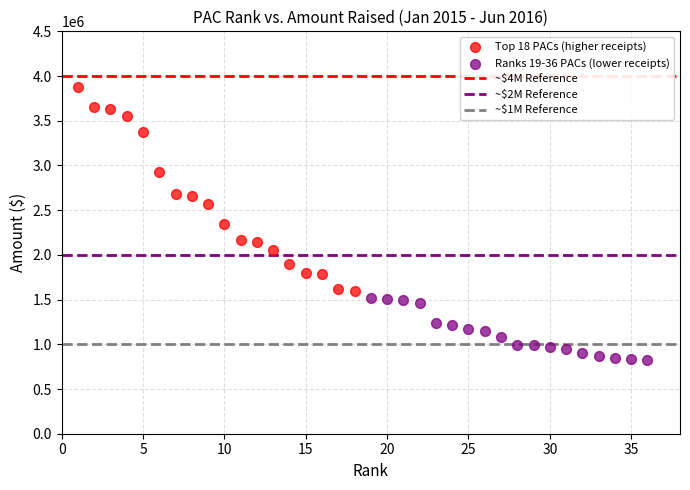

Which series reaches the minimum Y coordinate?

Ranks 19-36 PACs (lower receipts)